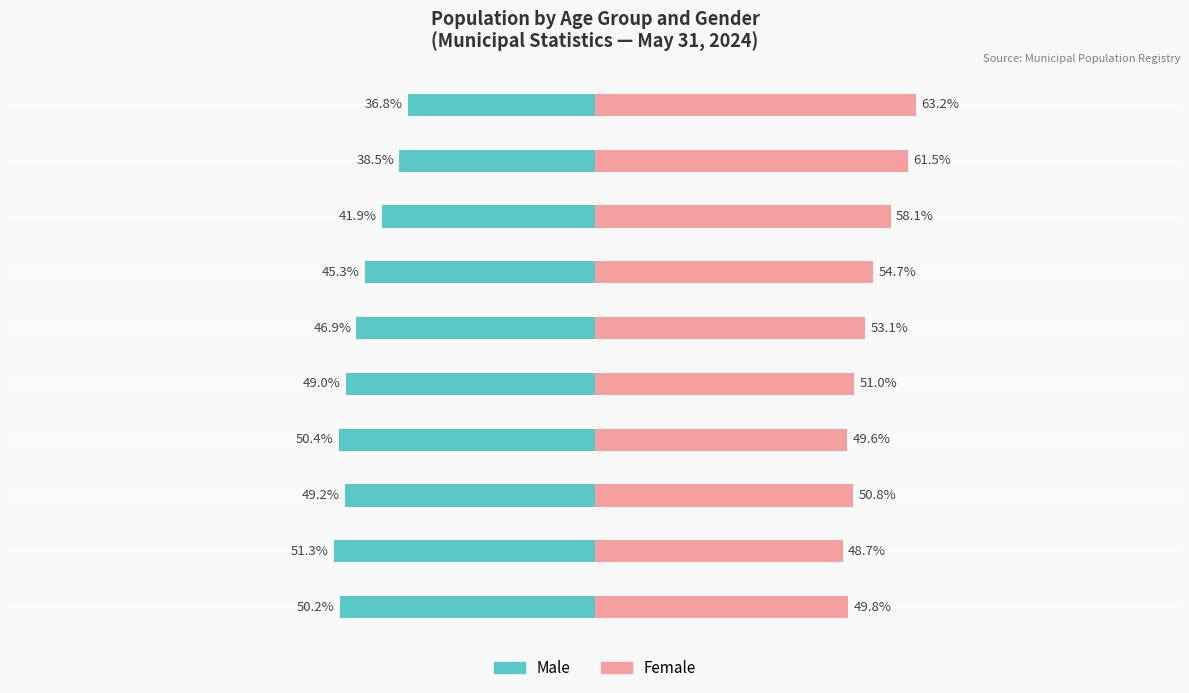

Which series has the largest total across all categories?

Female